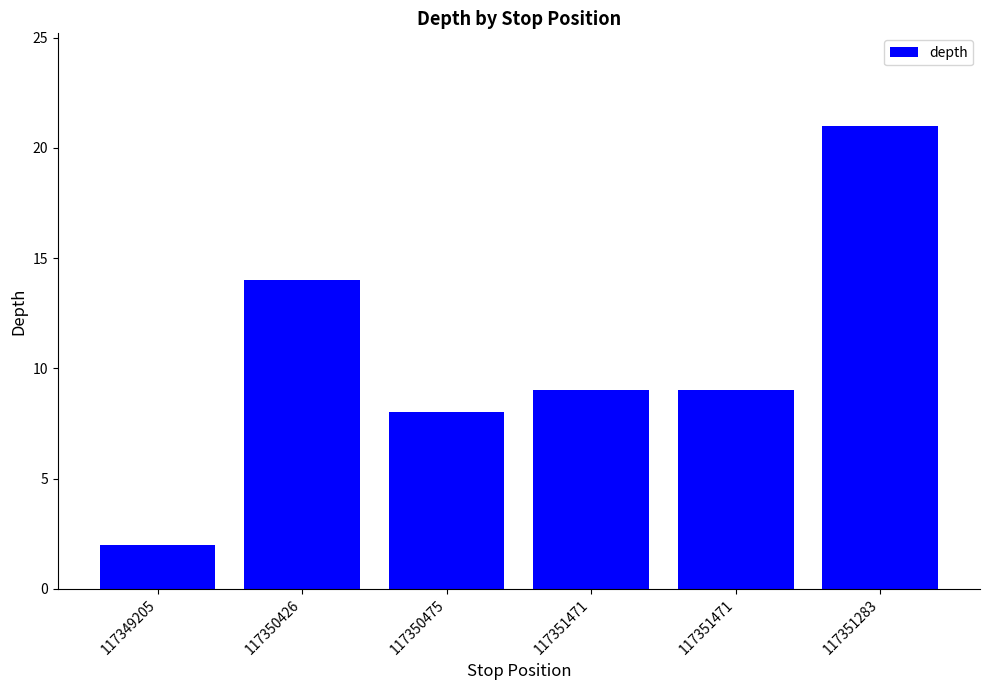

True or false: the data shows 9 at 117351471.

True